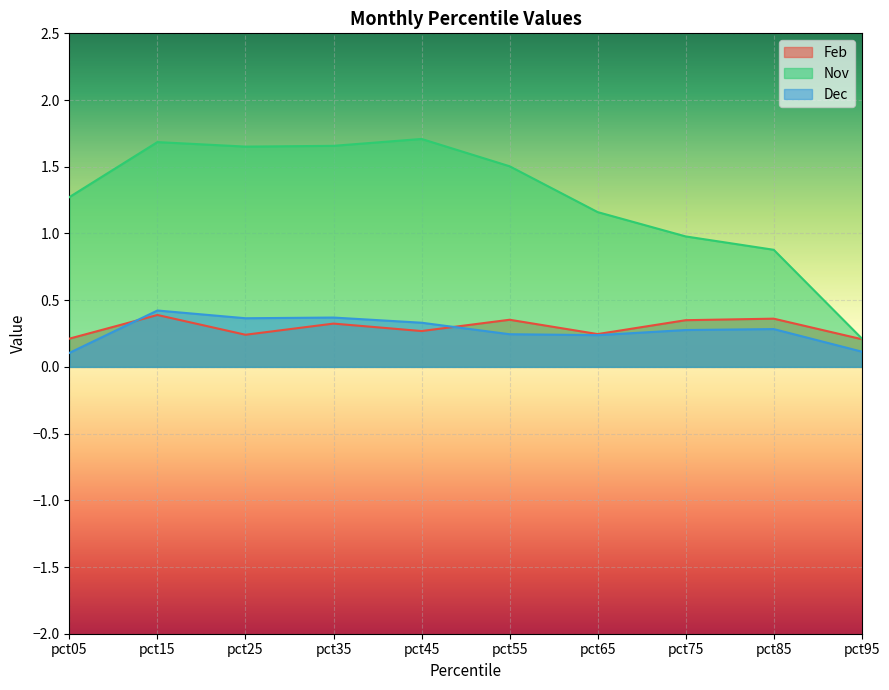

At which category does the chart reach its peak across all series?

pct45